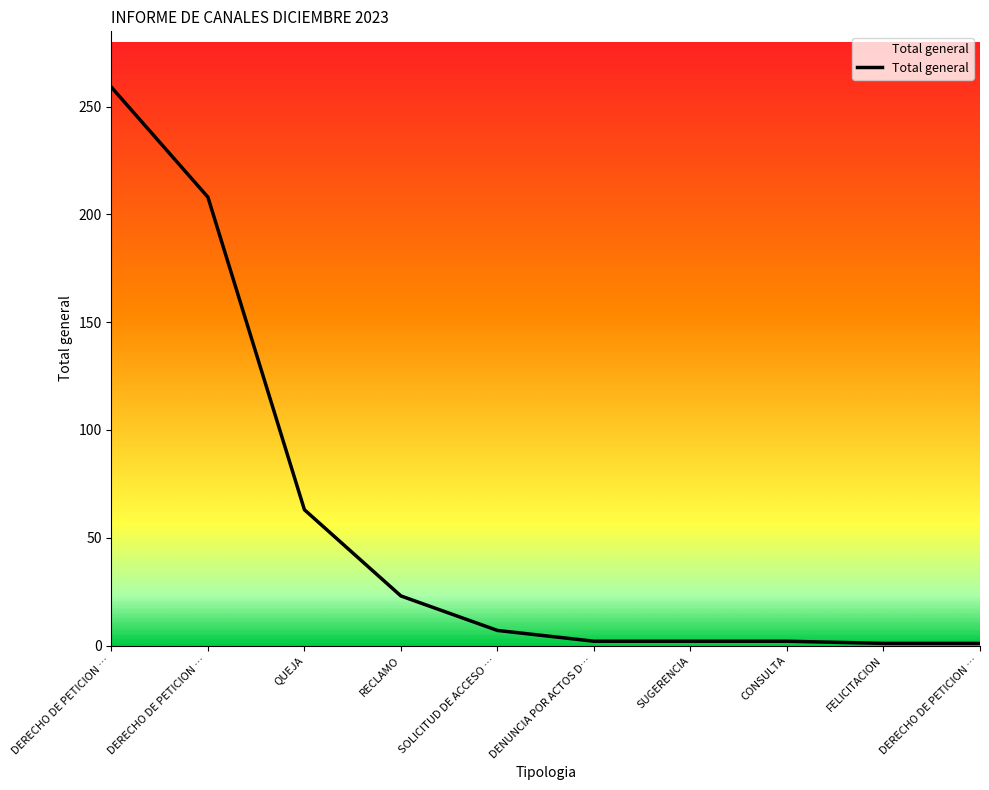

What is the difference between the second highest and second lowest values?

207